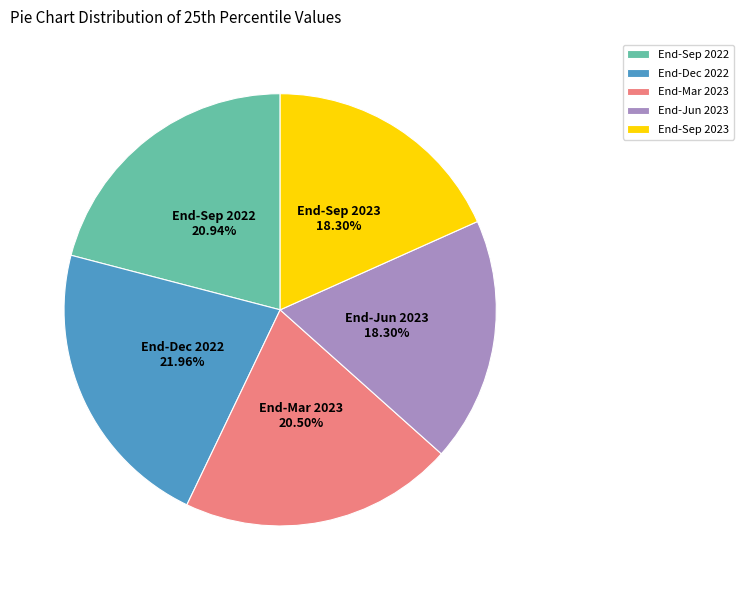

What percentage is NOT represented by End-Jun 2023?

81.7%